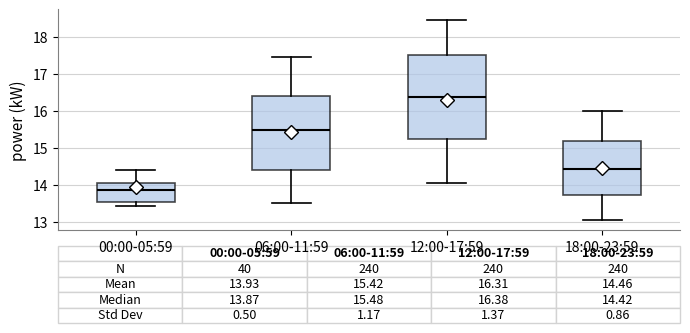

Which box is the tallest, from its lower edge to its upper edge?

12:00-17:59